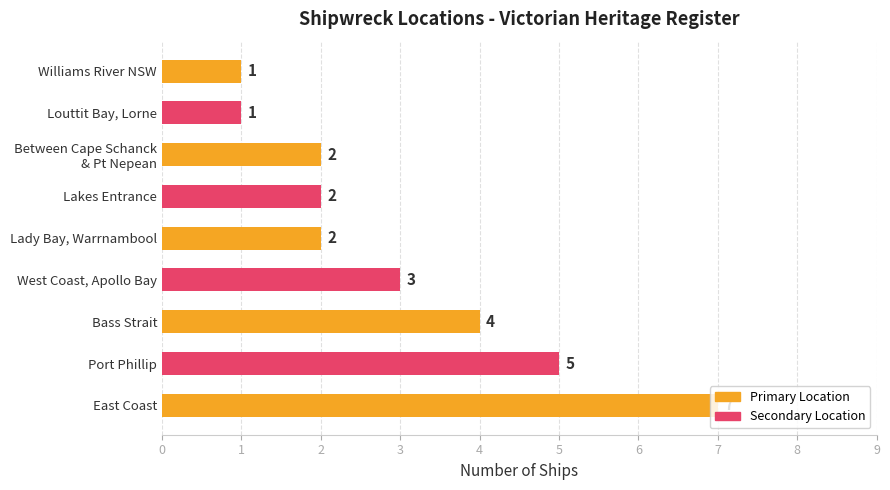

Are the bars grouped side by side (vs. stacked)?

No